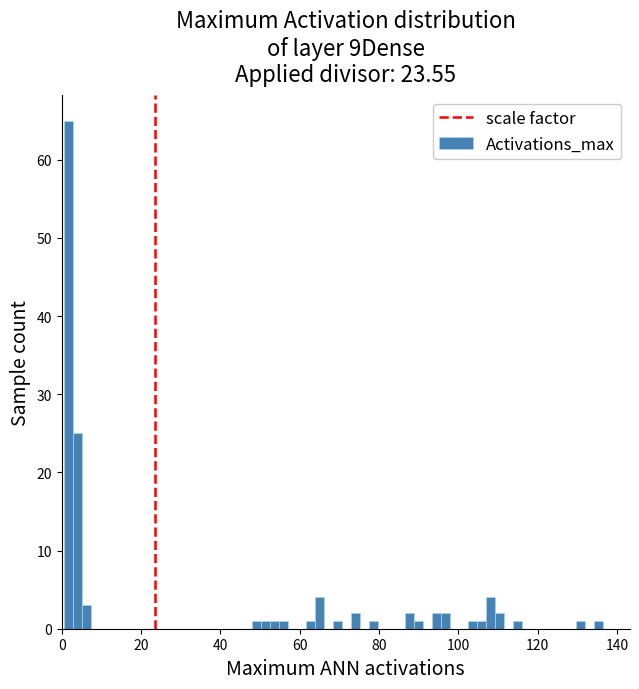

Read against the x-axis, roughly where is the centre of the tallest bar?

2